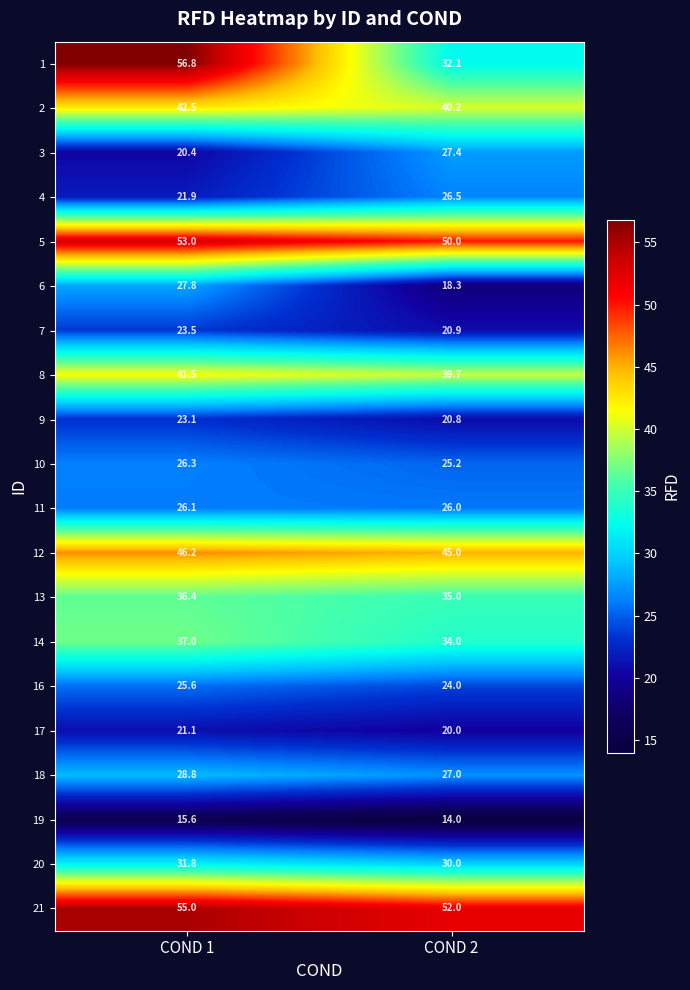

Which series changed the most between COND 1 and COND 2?

1